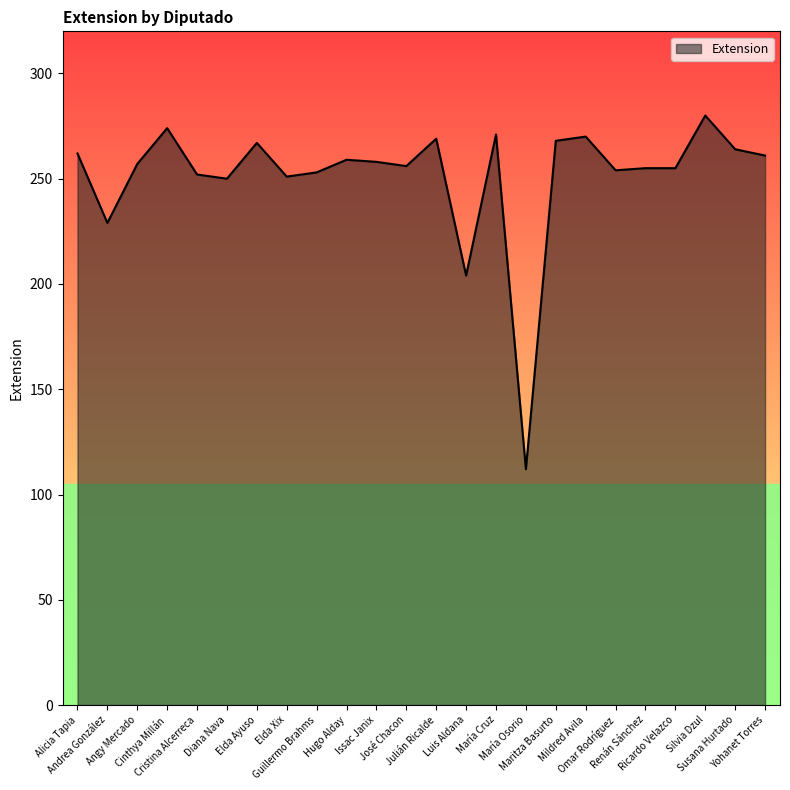

At which category does the data reach its first local peak?

Cinthya Millán